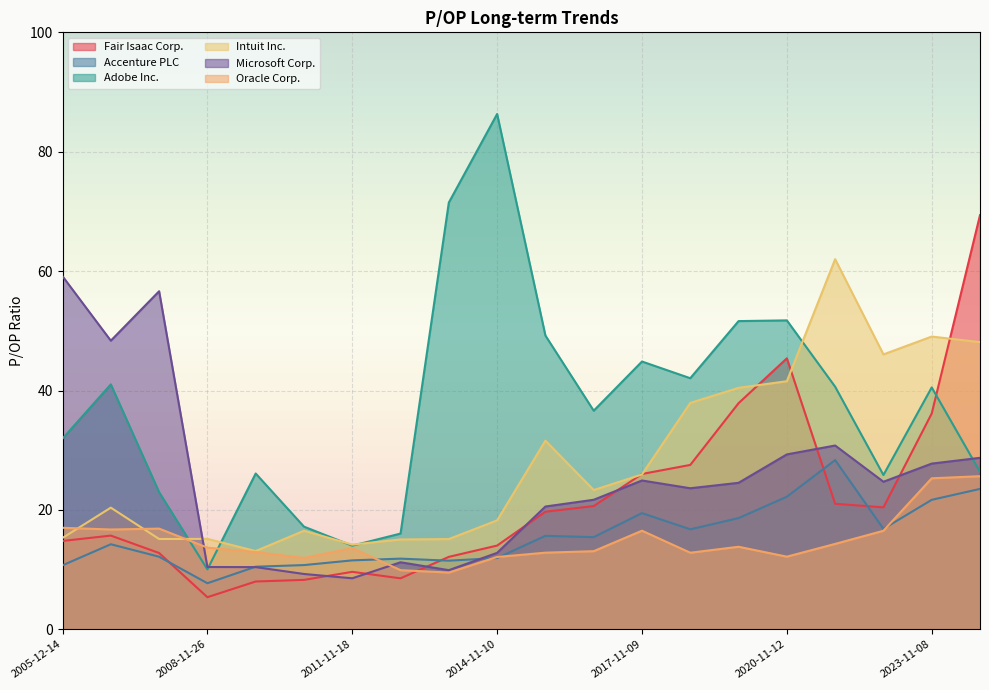

At which label does Oracle Corp. reach its peak?

2024-11-06